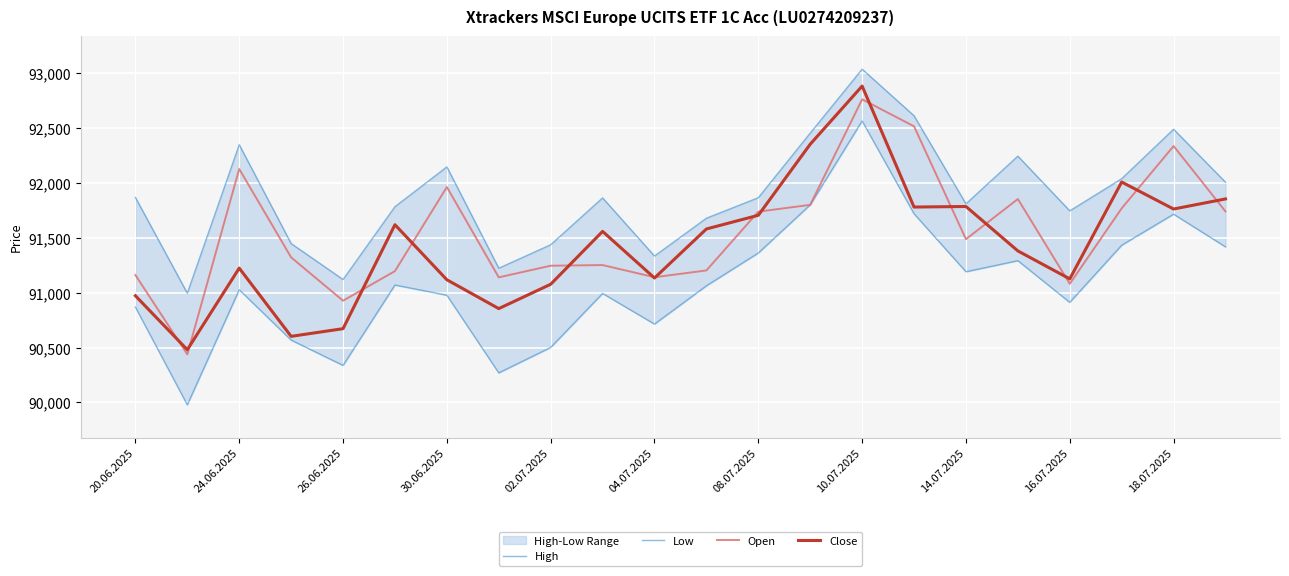

Rank the series at 13 from lowest to highest value.

Low, Open, Close, High